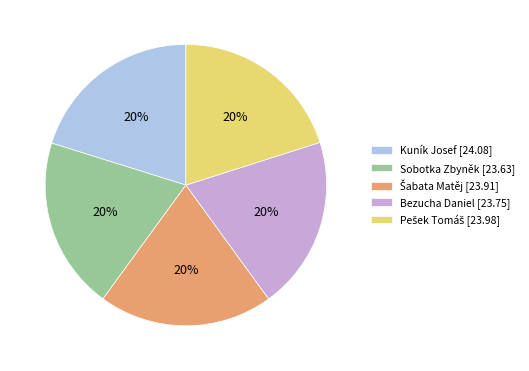

What is the ratio of the value at Bezucha Daniel [23.75] to the value at Kuník Josef [24.08]?

1.0